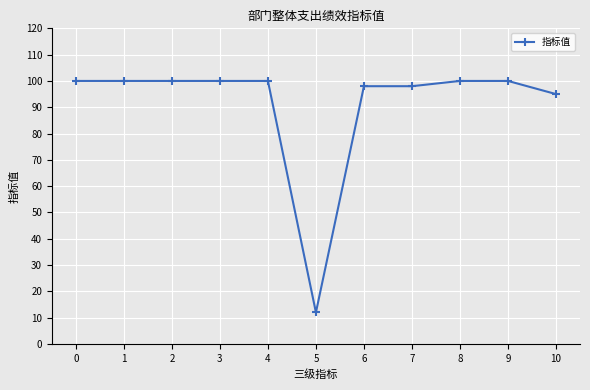

How many series are shown in this chart?

1